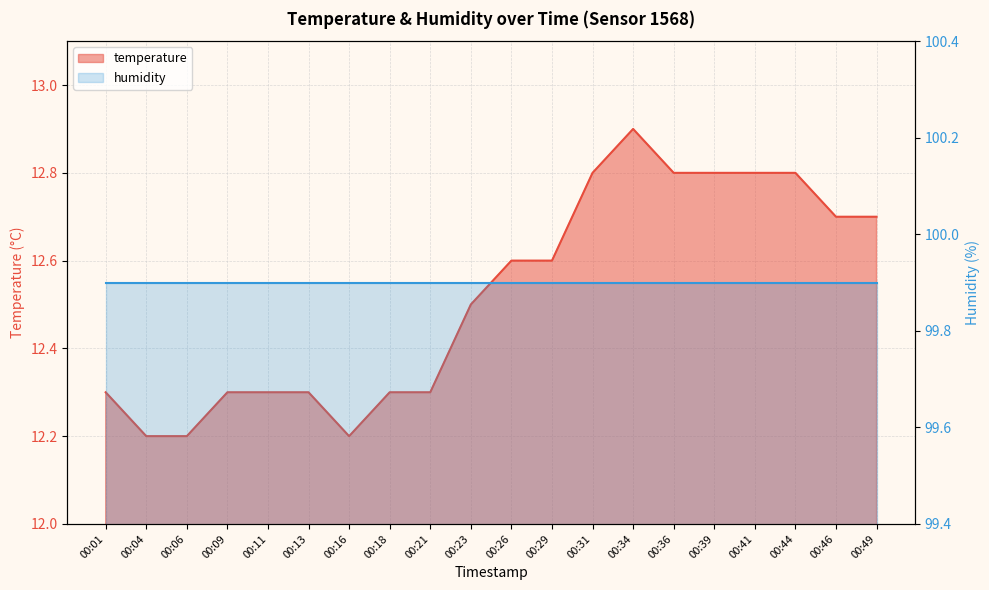

List the labels in order of value, largest first.

00:34, 00:31, 00:36, 00:39, 00:41, 00:44, 00:46, 00:49, 00:26, 00:29, 00:23, 00:01, 00:09, 00:11, 00:13, 00:18, 00:21, 00:04, 00:06, 00:16